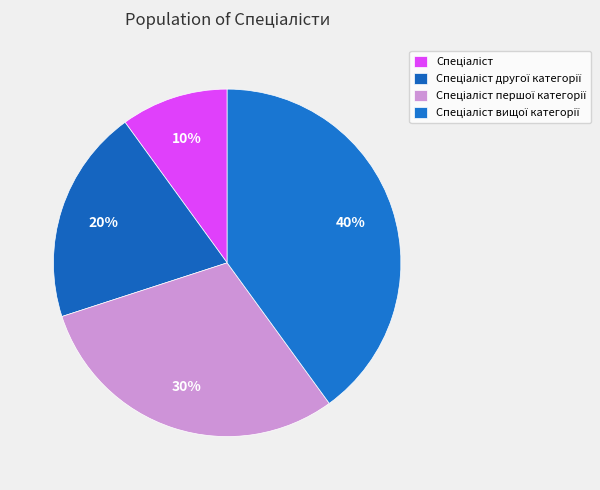

What percentage is the Спеціаліст slice, to the nearest percent?

10%